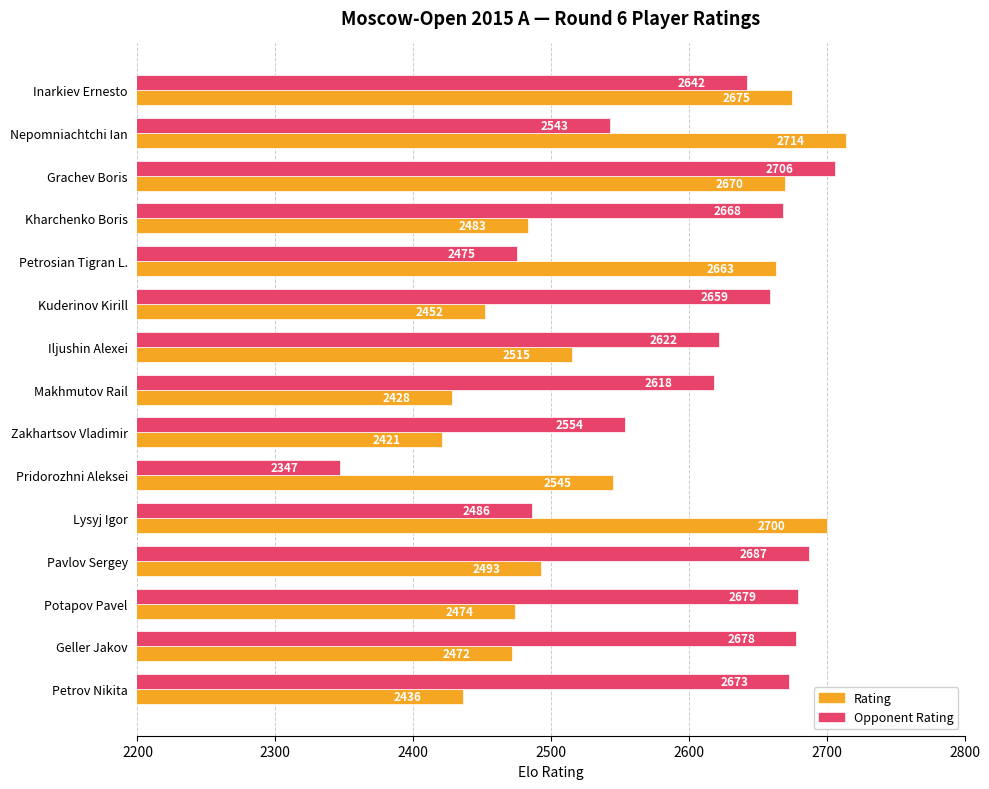

At how many categories does at least one series exceed 2636?

11